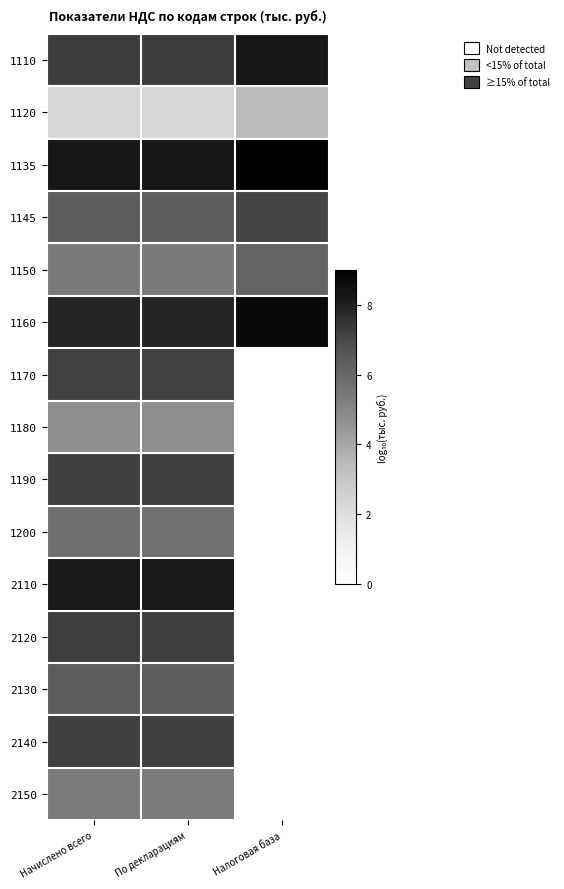

At which category is the sum across all series the highest?

Начислено всего